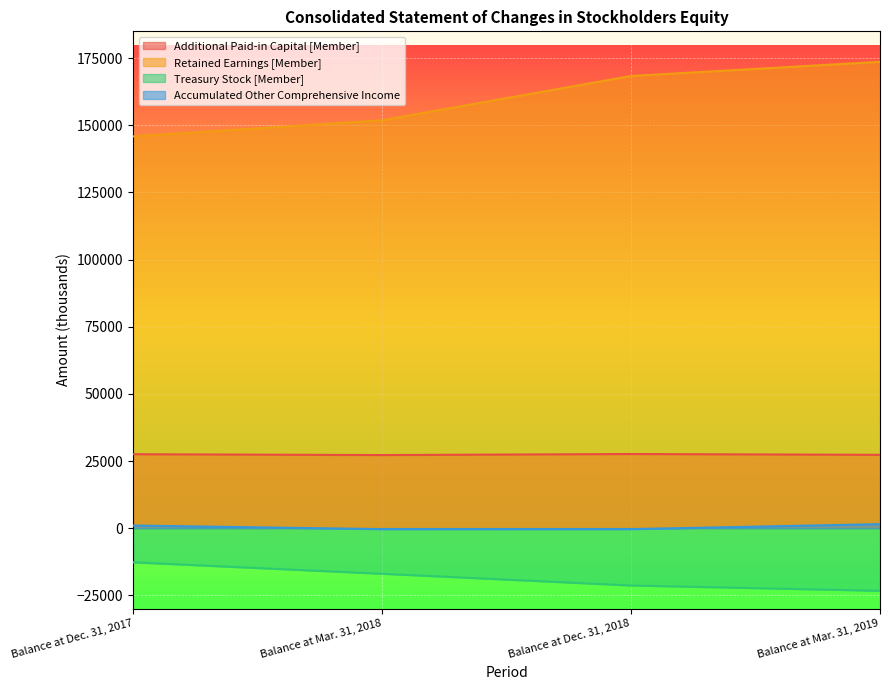

At how many categories does at least one series exceed 120167?

4